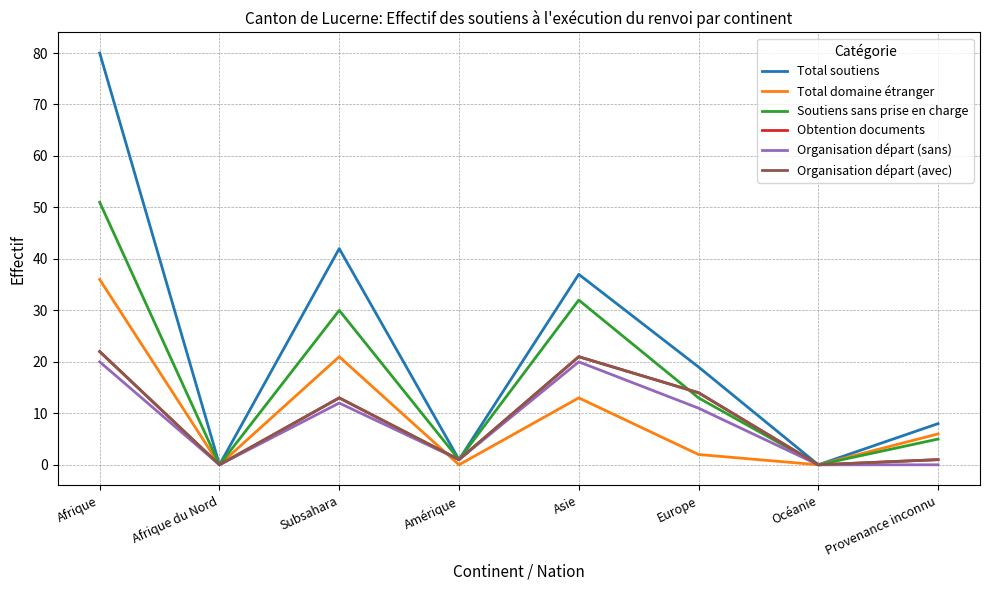

What is the difference between the maximum and second lowest values in the Soutiens sans prise en charge series?

51